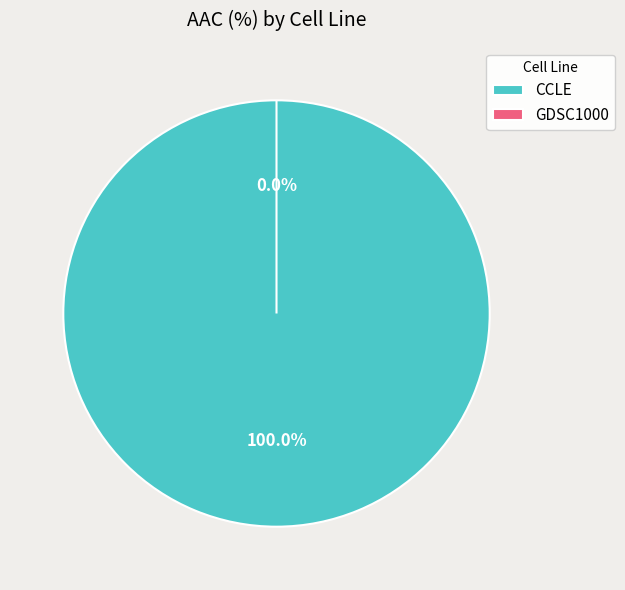

Is there a majority slice in this chart?

Yes